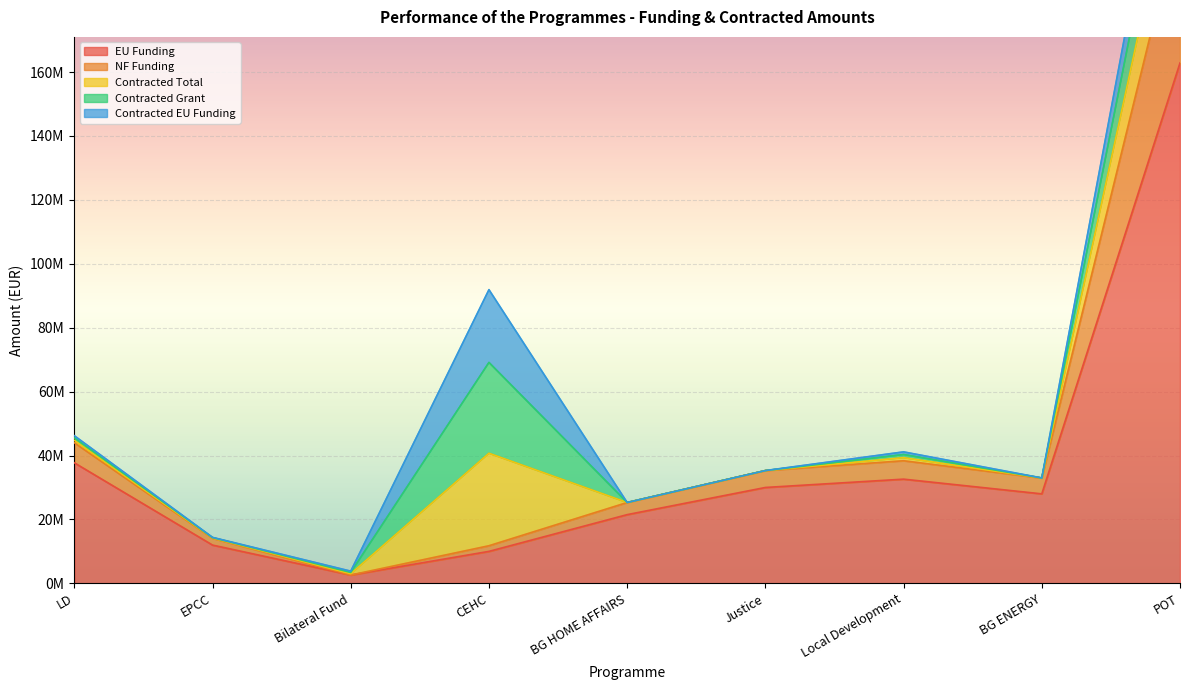

List the labels in order of EU Funding value, smallest first.

Bilateral Fund, CEHC, EPCC, BG HOME AFFAIRS, BG ENERGY, Justice, Local Development, LD, POT